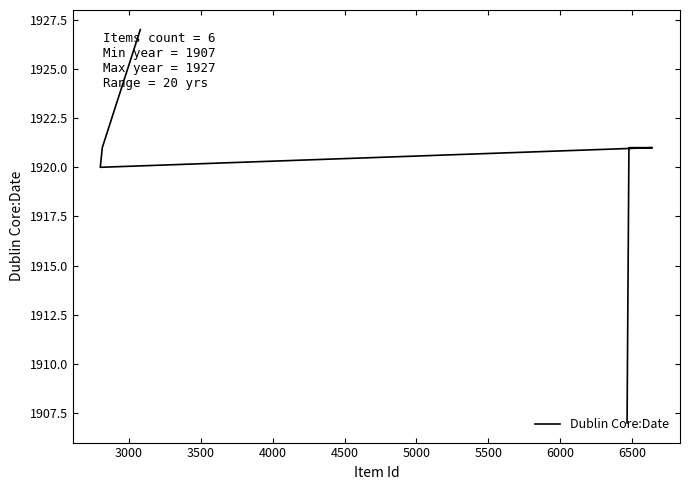

What is the ratio of the value at 4500 to the value at 3000?

1.0